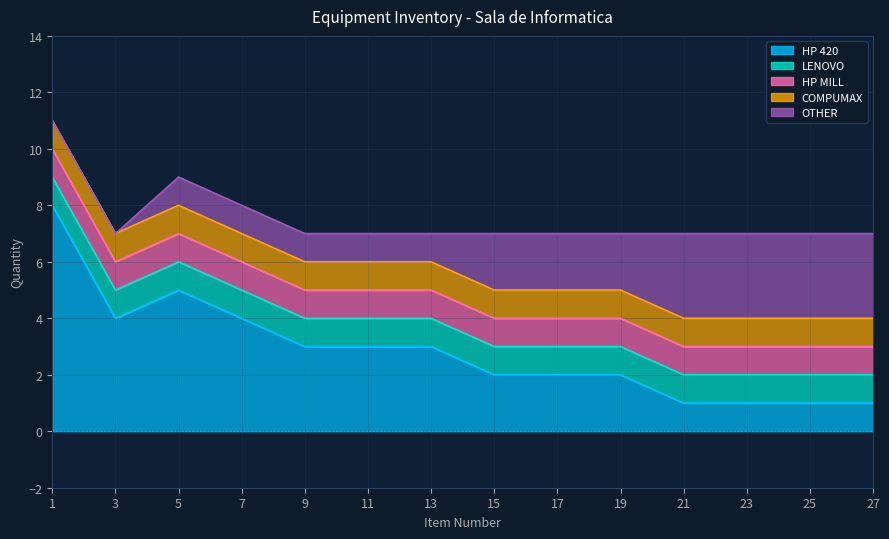

The HP MILL series shows 1 at 7. True or false?

True